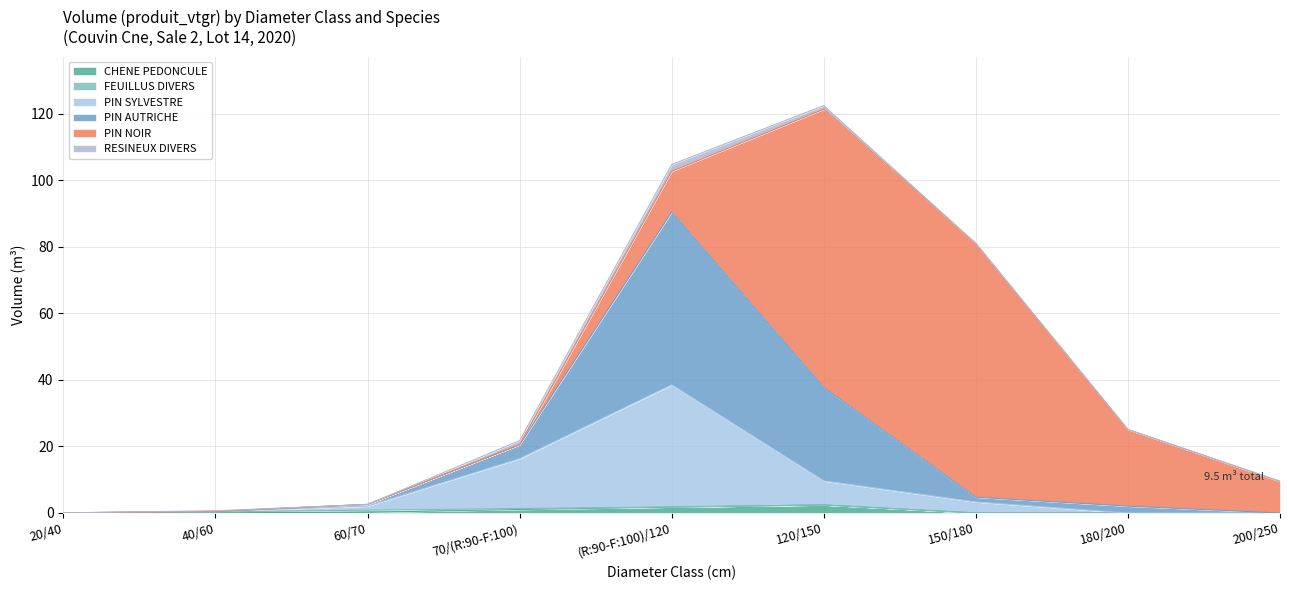

What is the label of the 9th point from the left?

200/250